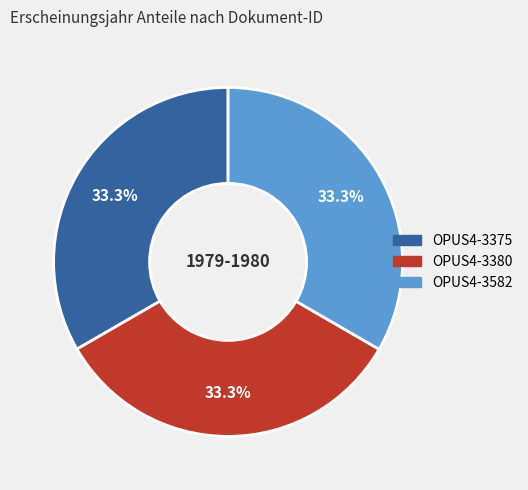

Count the number of slices in the pie.

3